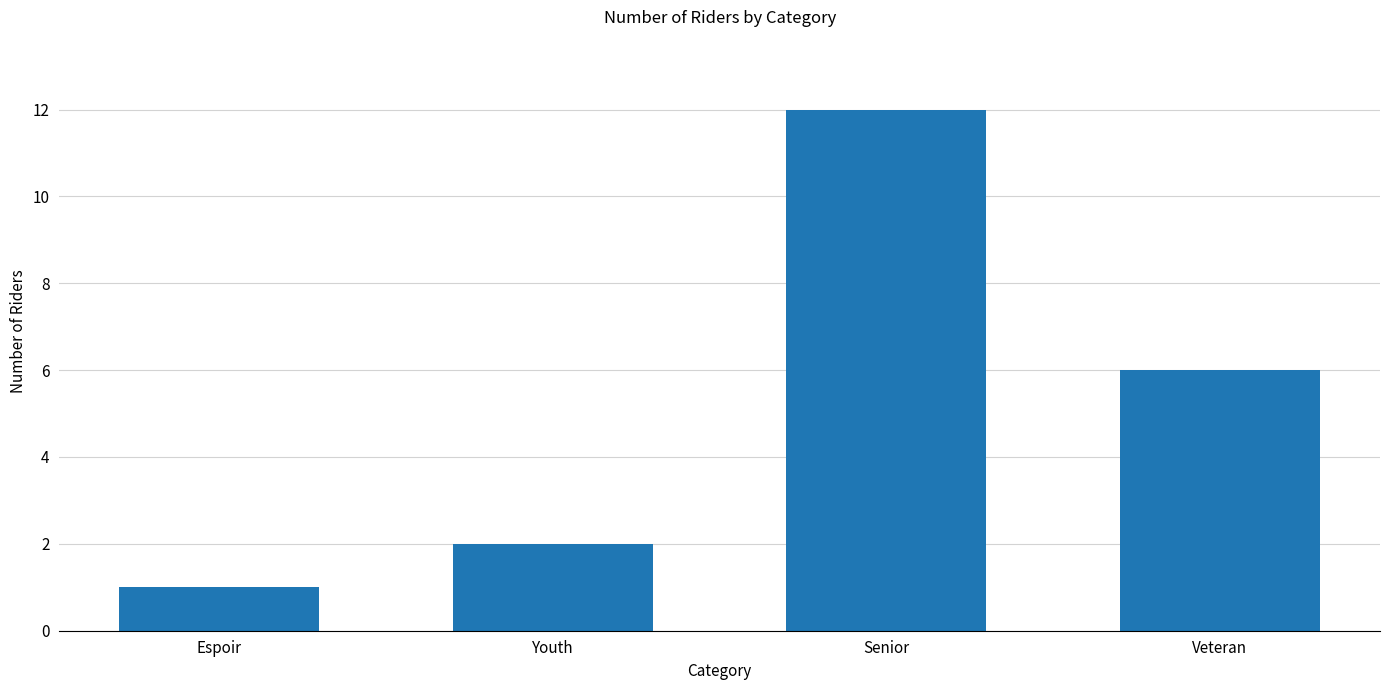

What position from the right is Veteran?

1